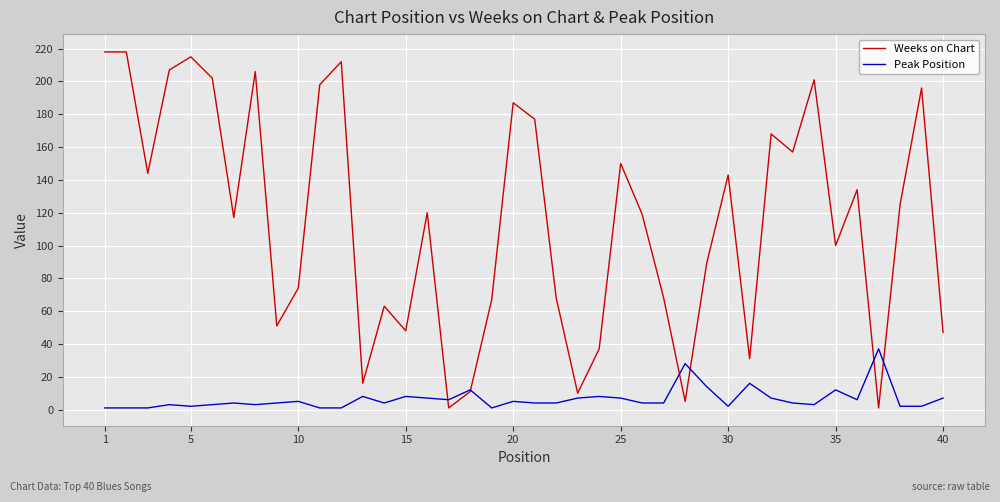

Rank the series by their maximum value, from highest to lowest.

Weeks on Chart, Peak Position